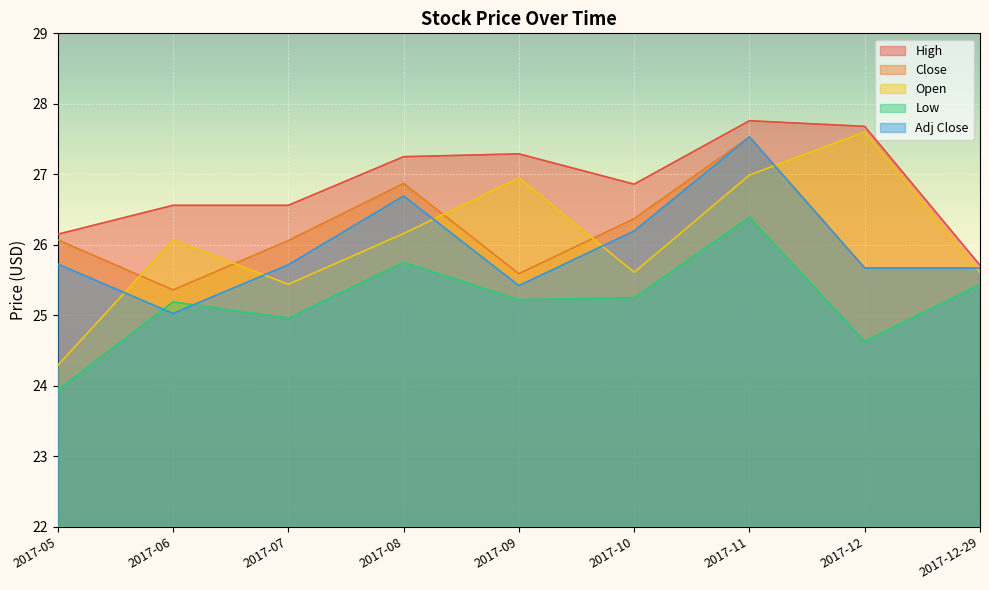

Reading left to right, extract all data points from this chart.

High: 2017-05=26.1	2017-06=26.6	2017-07=26.6	2017-08=27.2	2017-09=27.3	2017-10=26.9	2017-11=27.8	2017-12=27.7	2017-12-29=25.7
Close: 2017-05=26.1	2017-06=25.4	2017-07=26.1	2017-08=26.9	2017-09=25.6	2017-10=26.4	2017-11=27.5	2017-12=25.7	2017-12-29=25.7
Open: 2017-05=24.3	2017-06=26.1	2017-07=25.4	2017-08=26.2	2017-09=27.0	2017-10=25.6	2017-11=27.0	2017-12=27.6	2017-12-29=25.6
Low: 2017-05=23.9	2017-06=25.2	2017-07=25.0	2017-08=25.8	2017-09=25.2	2017-10=25.2	2017-11=26.4	2017-12=24.6	2017-12-29=25.4
Adj Close: 2017-05=25.7	2017-06=25.0	2017-07=25.7	2017-08=26.7	2017-09=25.4	2017-10=26.2	2017-11=27.5	2017-12=25.7	2017-12-29=25.7